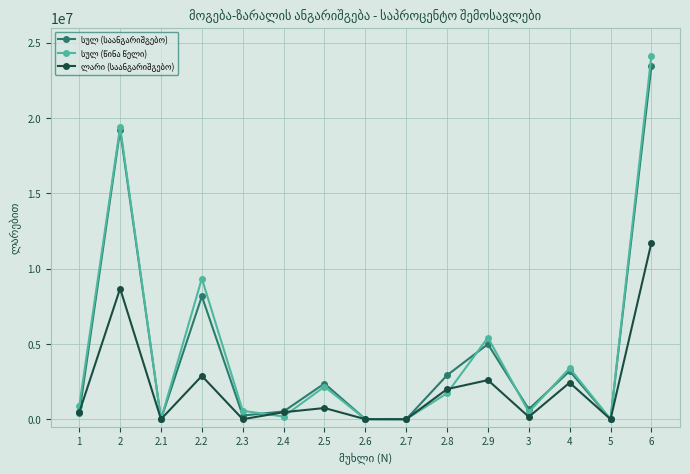

What is the total value across all series at 2?

47253815.4